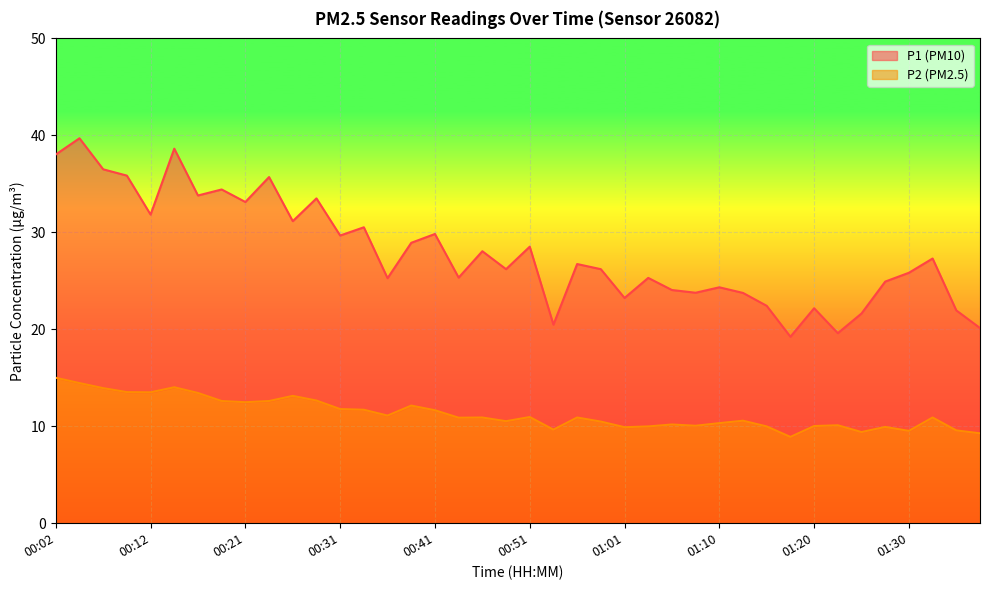

What is the total value across all series at 01:30?

25.8